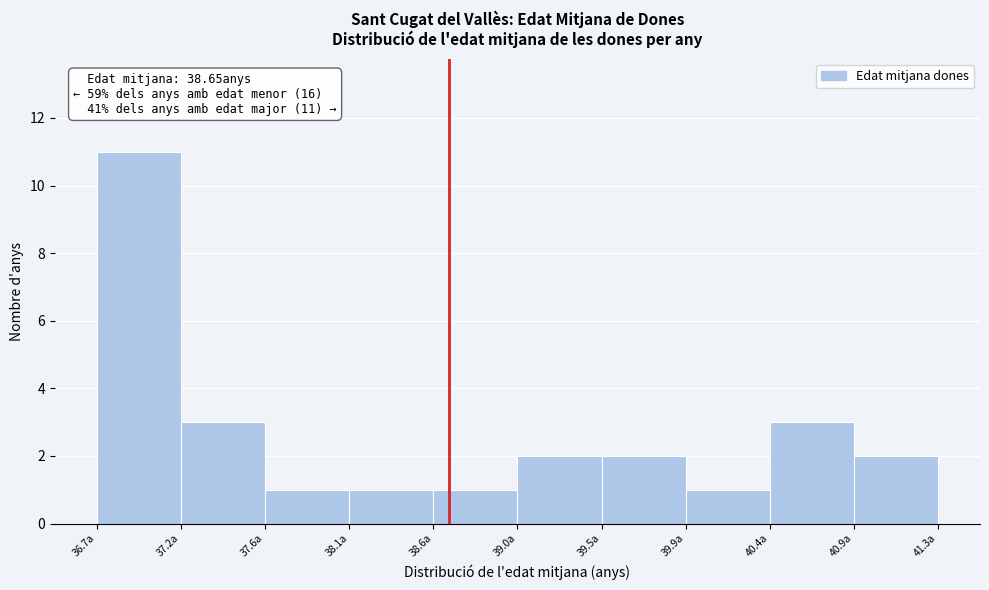

Which range on the x-axis has the tallest bar?

36.75 to 37.20